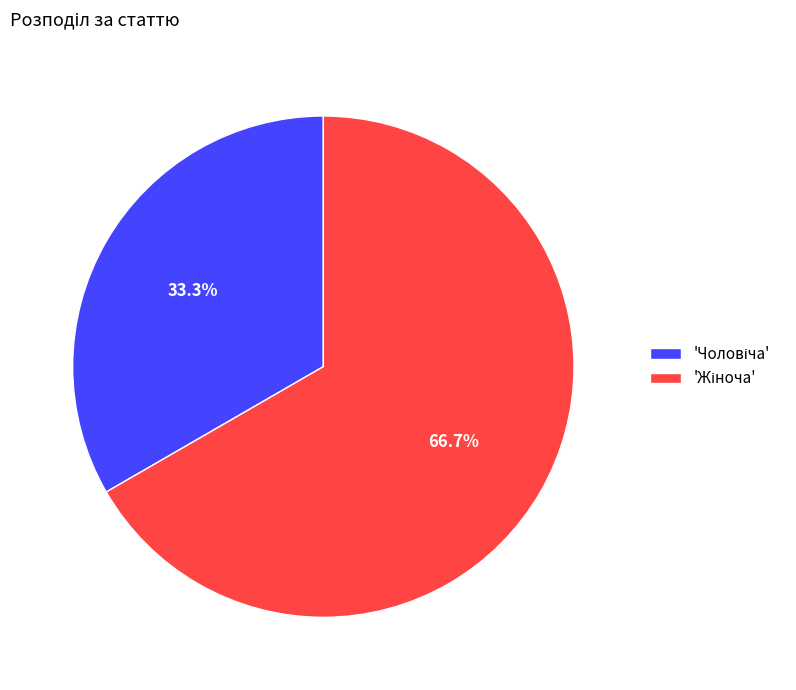

Is there a majority slice in this chart?

Yes